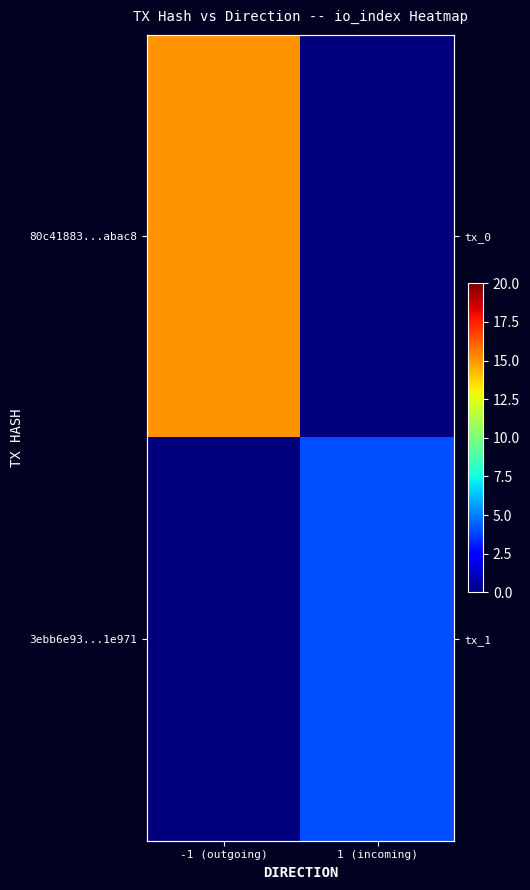

The 3ebb6e93...1e971 series shows 3 at -1 (outgoing). True or false?

False